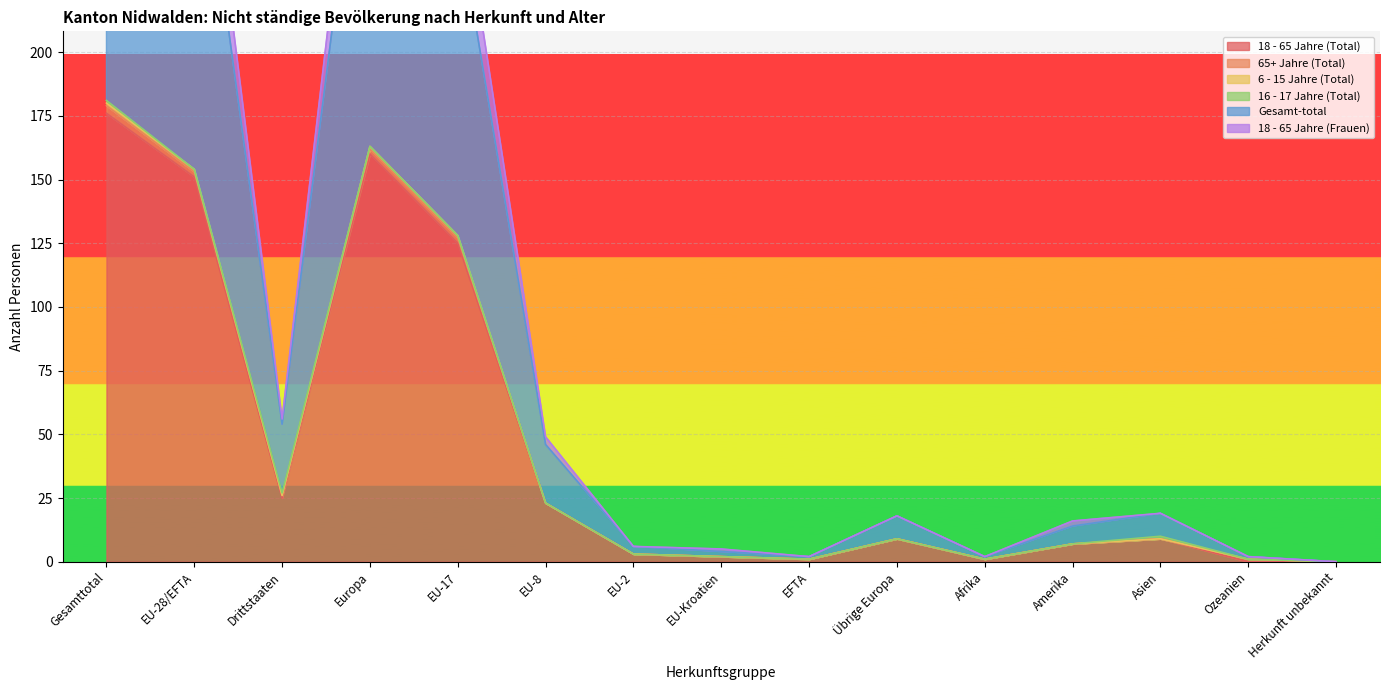

True or false: Gesamt-total and 6 - 15 Jahre (Total) cross at least once.

False